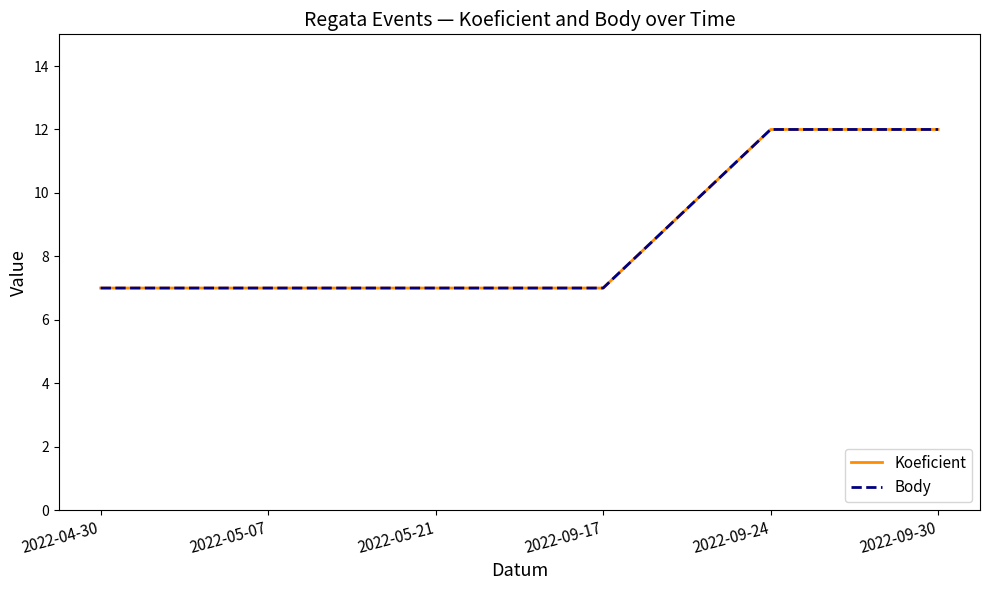

What is the label of the 4th point from the left?

2022-09-17